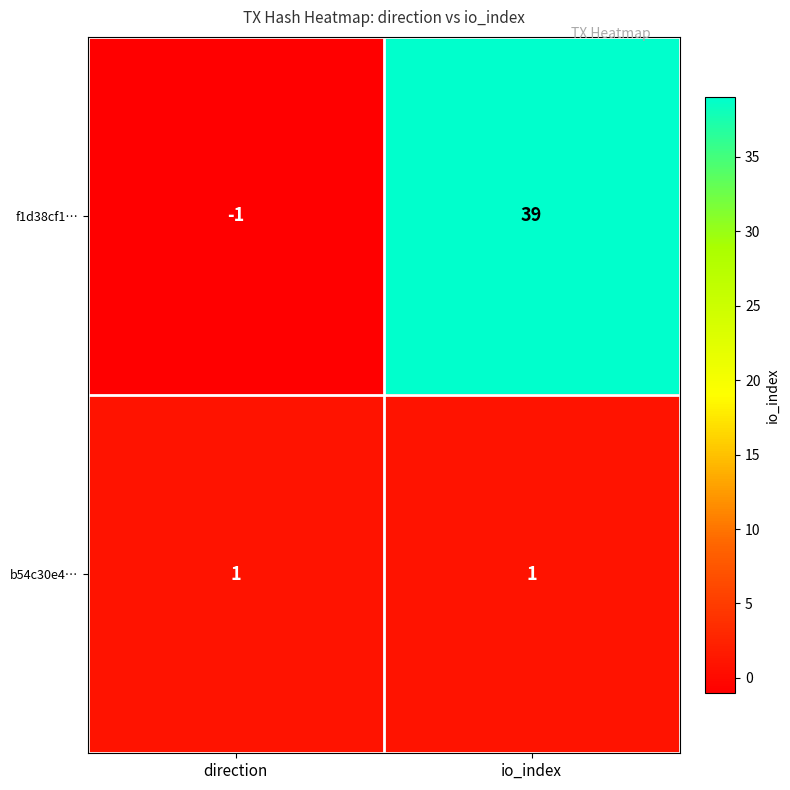

What is the difference between the f1d38cf1… values at direction and io_index?

40